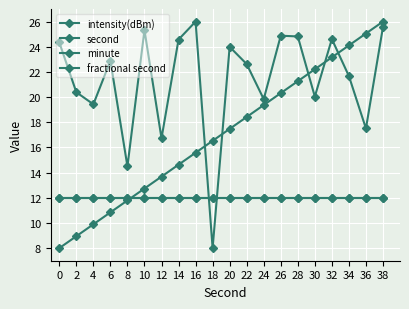

After their last crossing, which series has the higher values: fractional second or intensity(dBm)?

intensity(dBm)